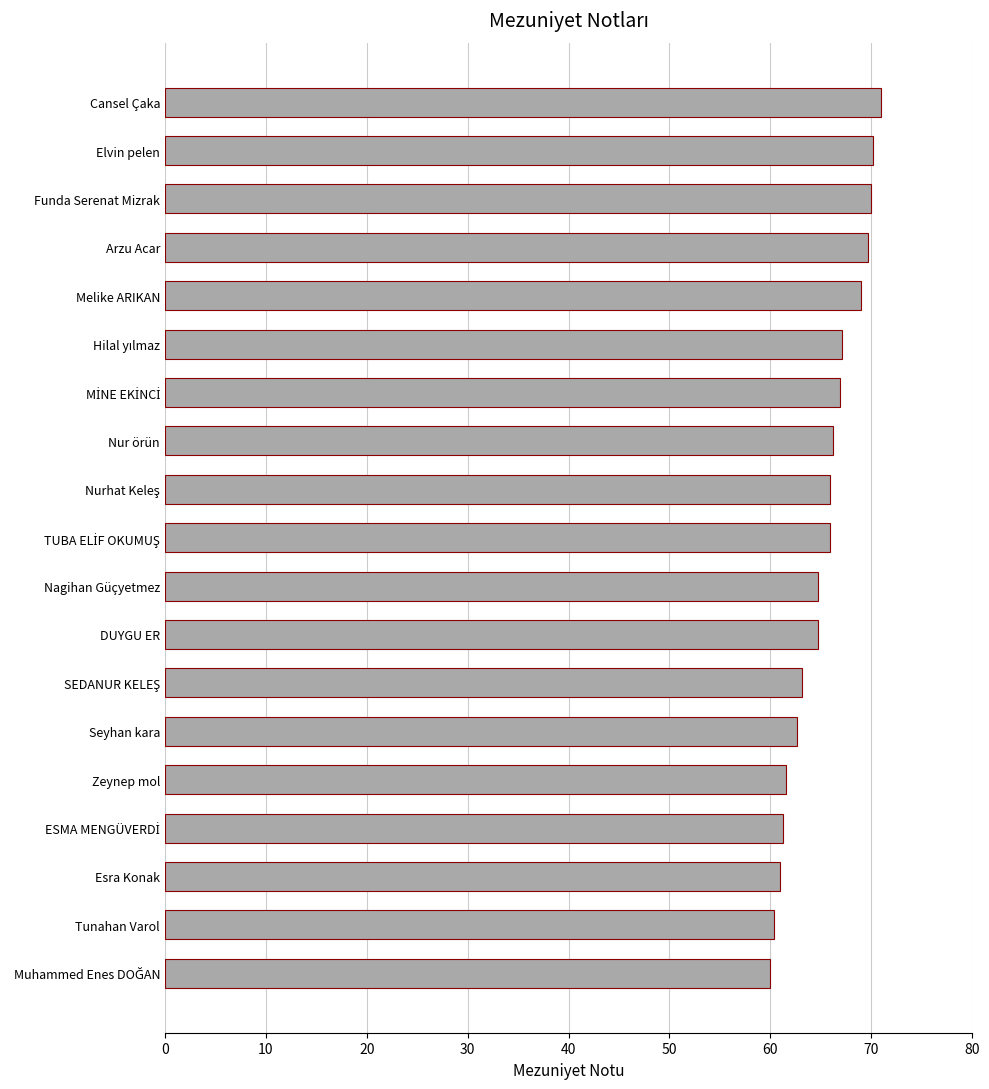

What is the approximate value at Arzu Acar?

69.7